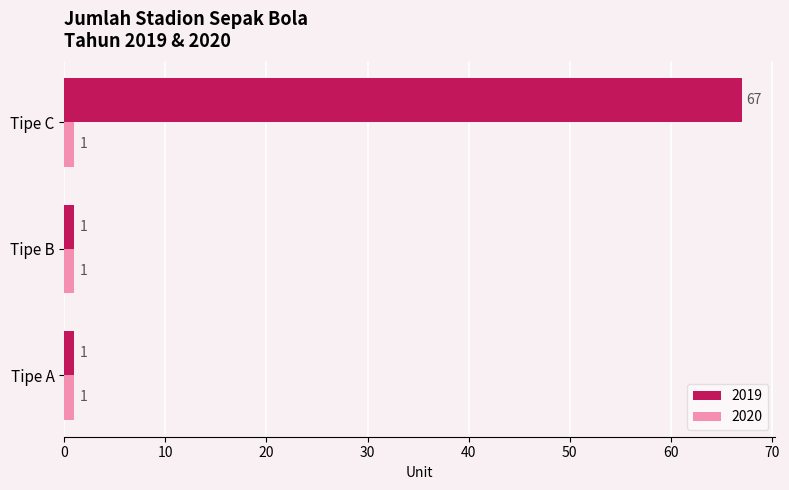

What is the average value of the 2019 series?

23